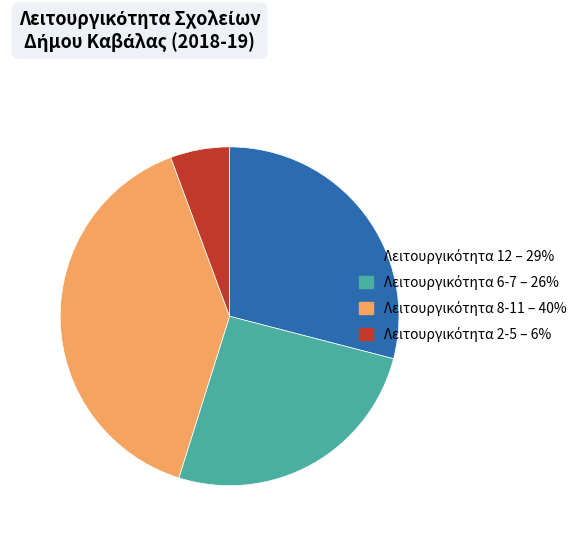

Is there any slice that represents more than half of the pie?

No